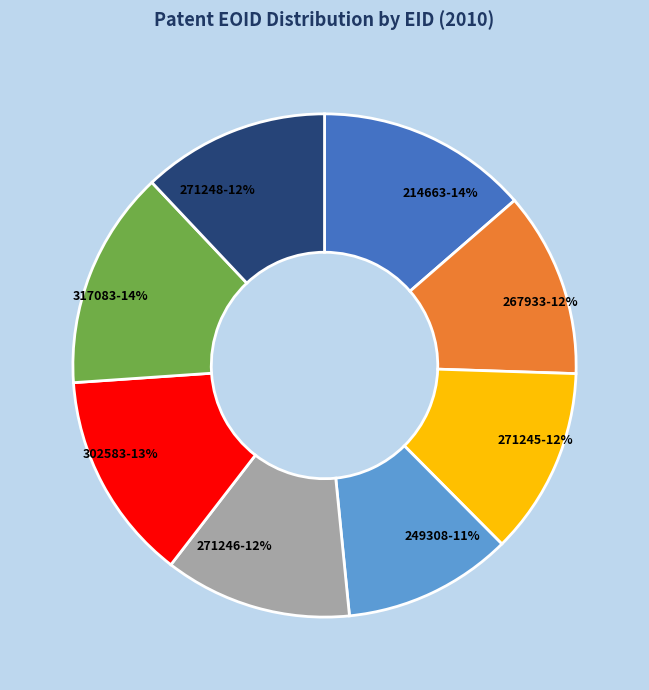

True or false: 302583 accounts for 13% of the total.

True